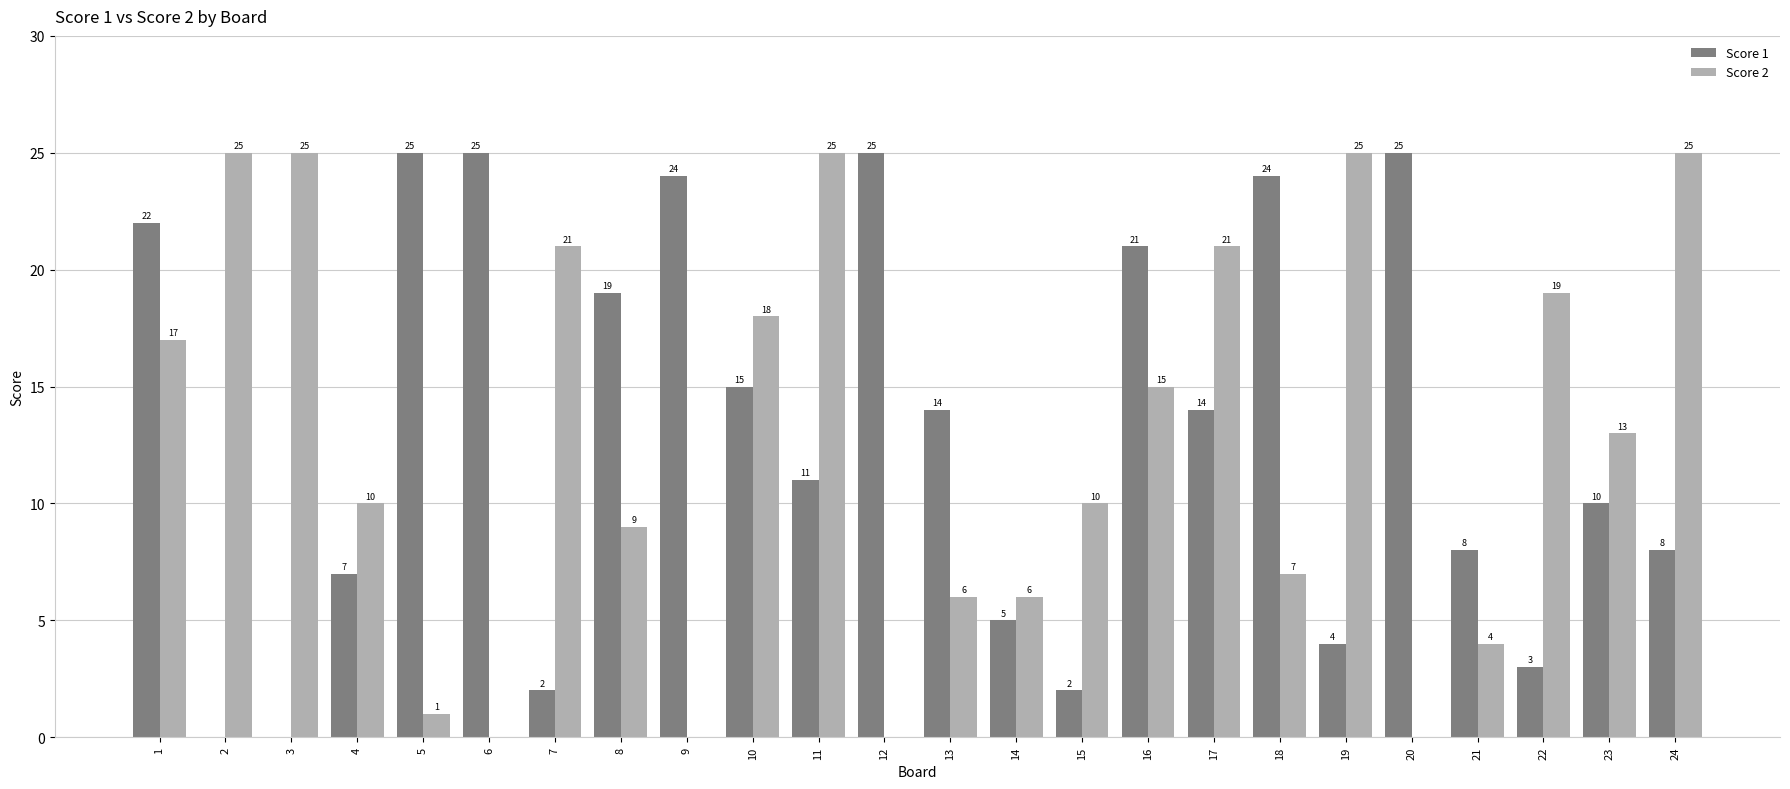

Reading left to right, what are all the values shown in this chart?

Score 1: 1=22	2=0	3=0	4=7	5=25	6=25	7=2	8=19	9=24	10=15	11=11	12=25	13=14	14=5	15=2	16=21	17=14	18=24	19=4	20=25	21=8	22=3	23=10	24=8
Score 2: 1=17	2=25	3=25	4=10	5=1	6=0	7=21	8=9	9=0	10=18	11=25	12=0	13=6	14=6	15=10	16=15	17=21	18=7	19=25	20=0	21=4	22=19	23=13	24=25